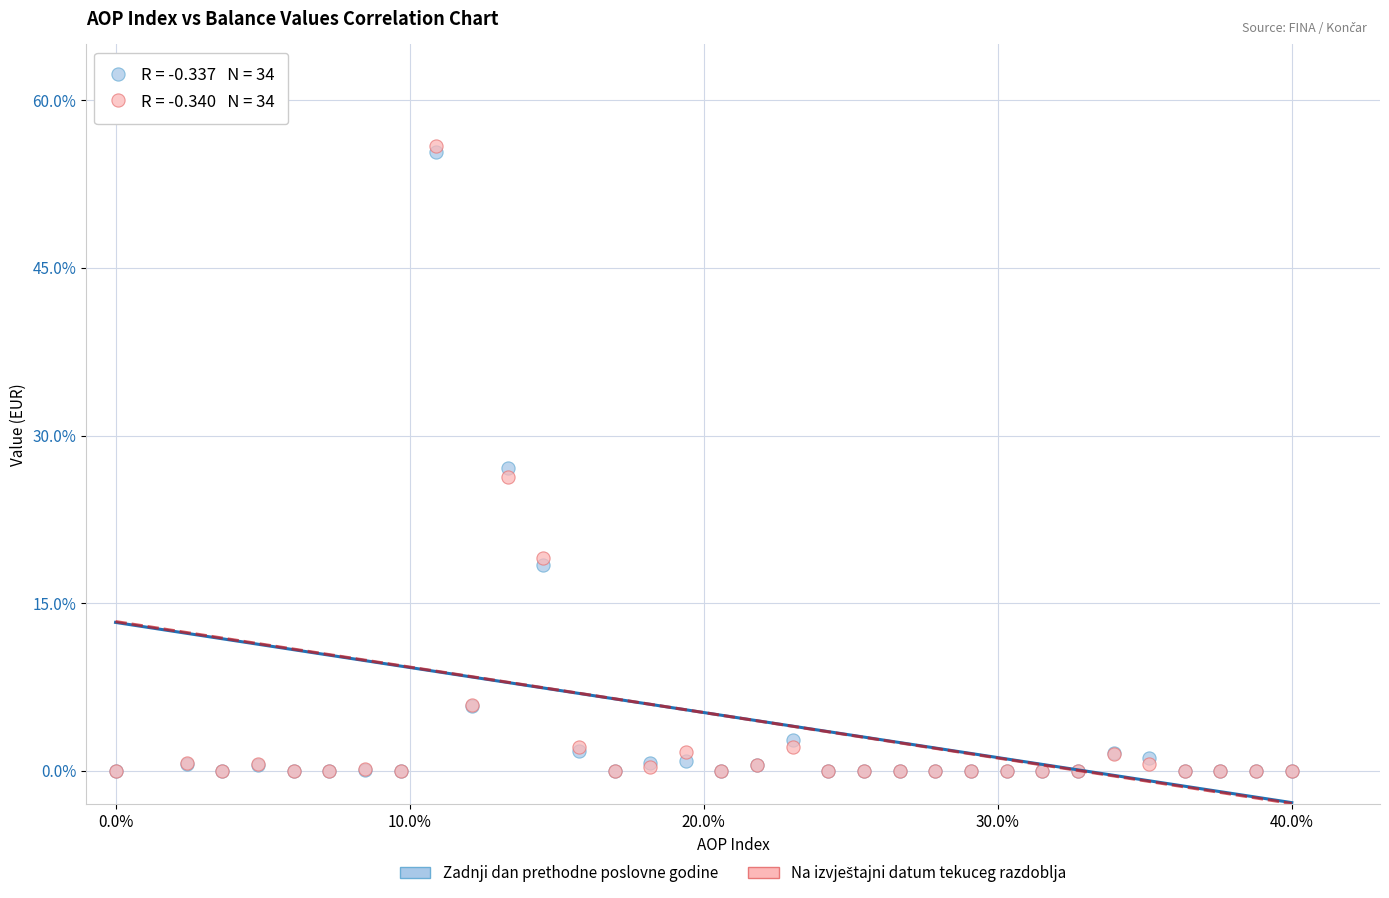

Across all series, what Y value is closest to 30?

27.1